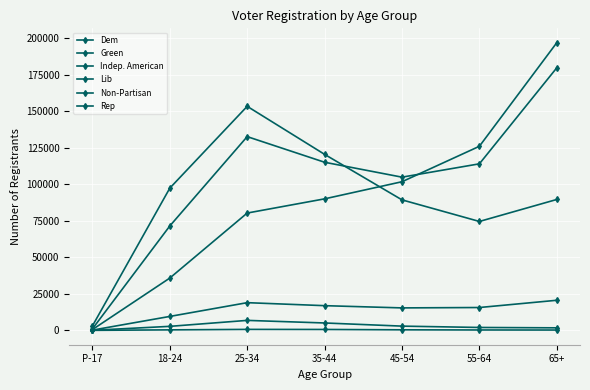

How many distinct data groups are displayed?

6